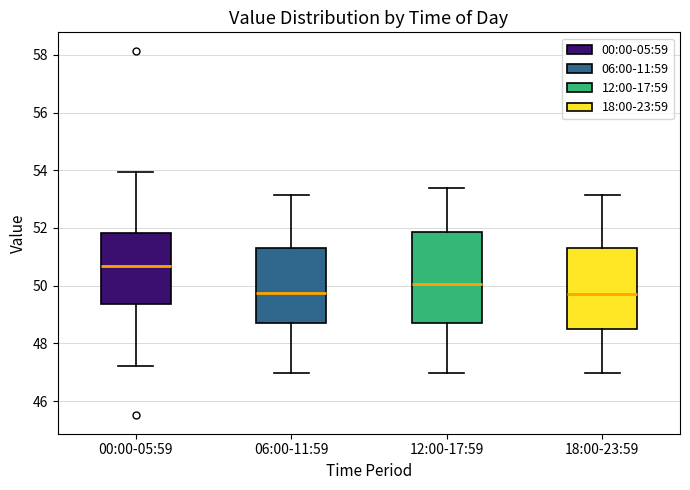

Reading left to right, read every box against the y-axis: the position of its median line, the range the box covers, and the ends of its whiskers. The values are not printed on the chart, so give them approximately, as read against the axis.

00:00-05:59: median 50.6, box 49.4 to 51.8, whiskers 47.2 to 54.0
06:00-11:59: median 49.8, box 48.8 to 51.4, whiskers 47.0 to 53.2
12:00-17:59: median 50.0, box 48.8 to 51.8, whiskers 47.0 to 53.4
18:00-23:59: median 49.8, box 48.6 to 51.4, whiskers 47.0 to 53.2